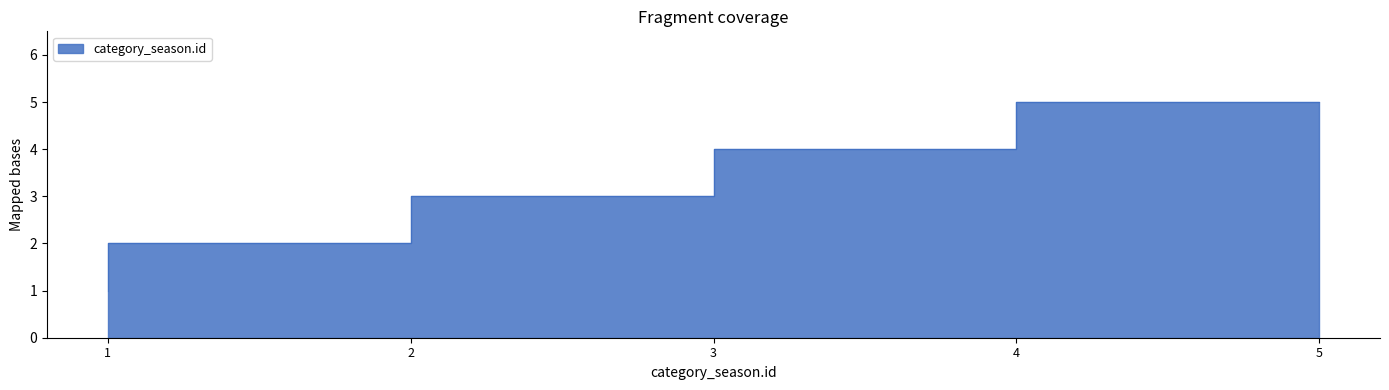

Count the values in the range 2 to 4.

3